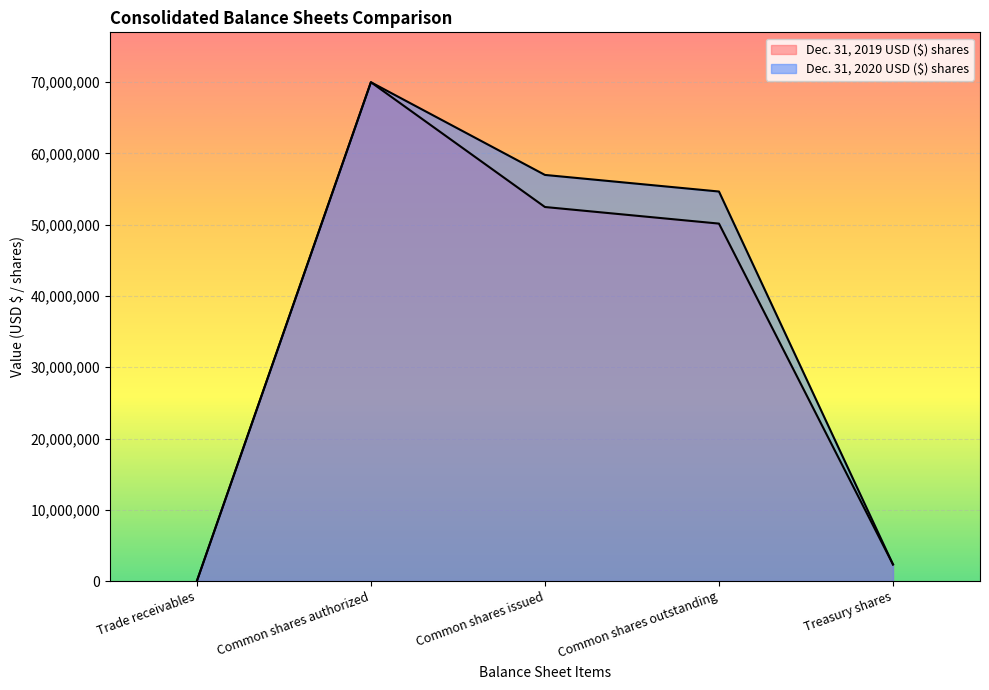

True or false: Dec. 31, 2020 USD ($) shares has more than 2 interior local peaks.

False